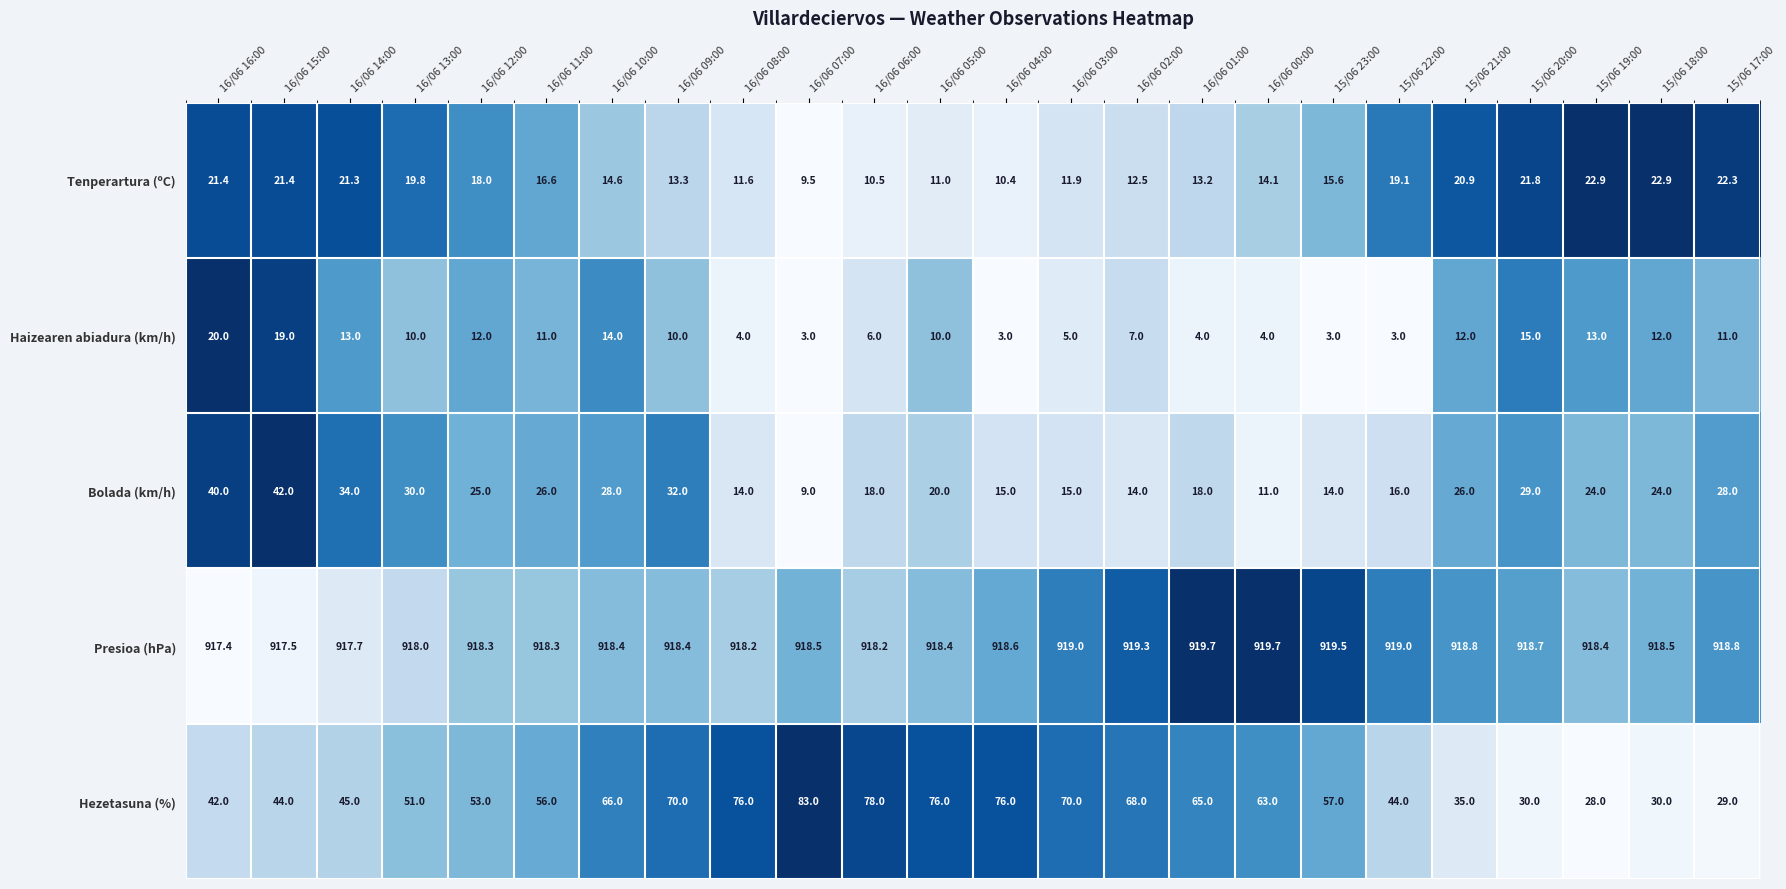

At 16/06 02:00, list the series in order from smallest to largest.

Haizearen abiadura (km/h), Tenperartura (ºC), Bolada (km/h), Hezetasuna (%), Presioa (hPa)